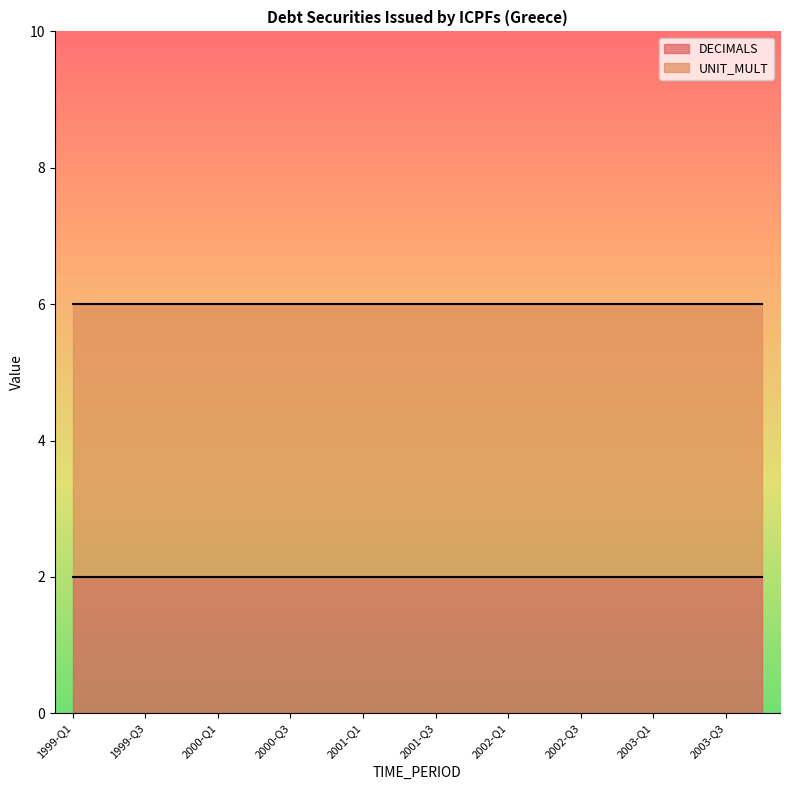

What is the difference between the highest and lowest values at 1999-Q2?

4